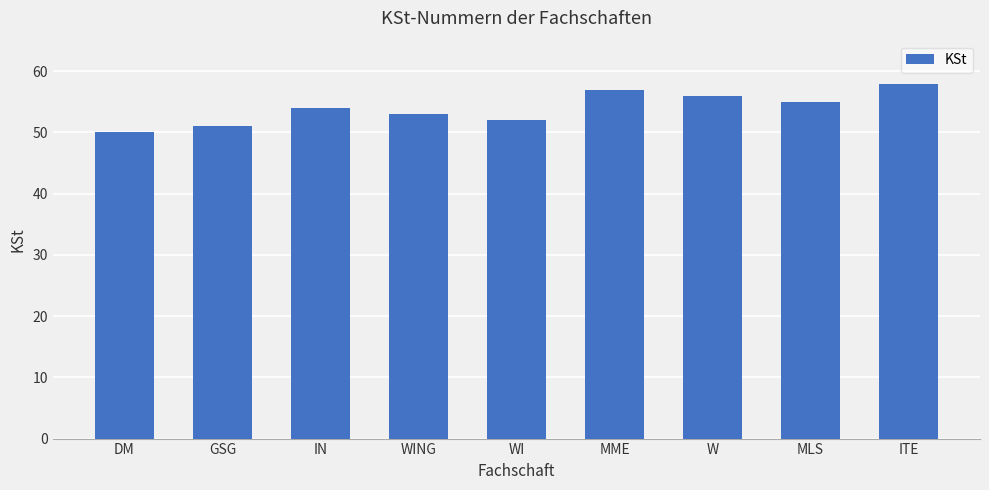

Where is the data nearest to the value 54?

IN